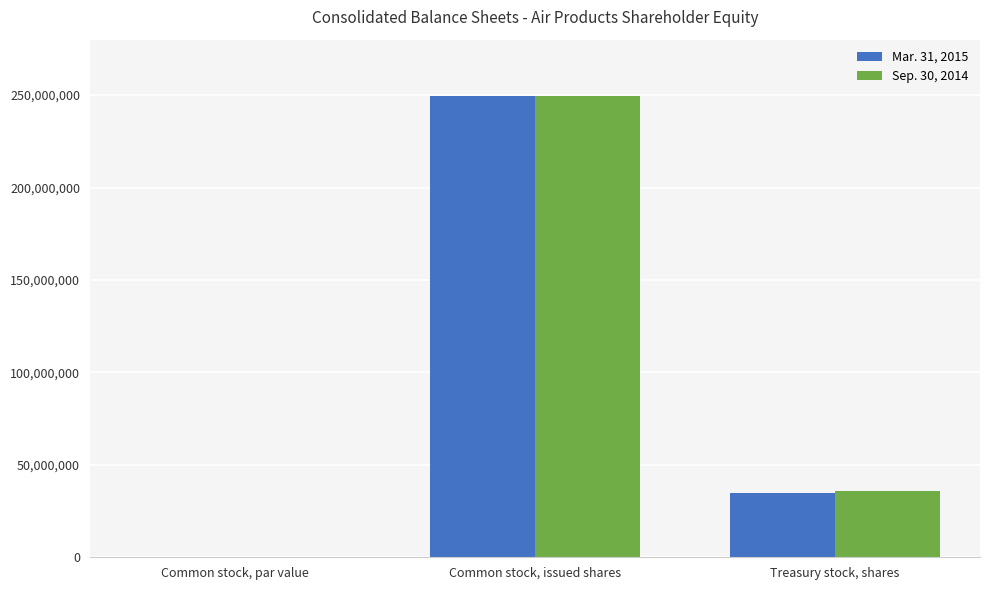

Which series changed the most between Common stock, issued shares and Treasury stock, shares?

Mar. 31, 2015